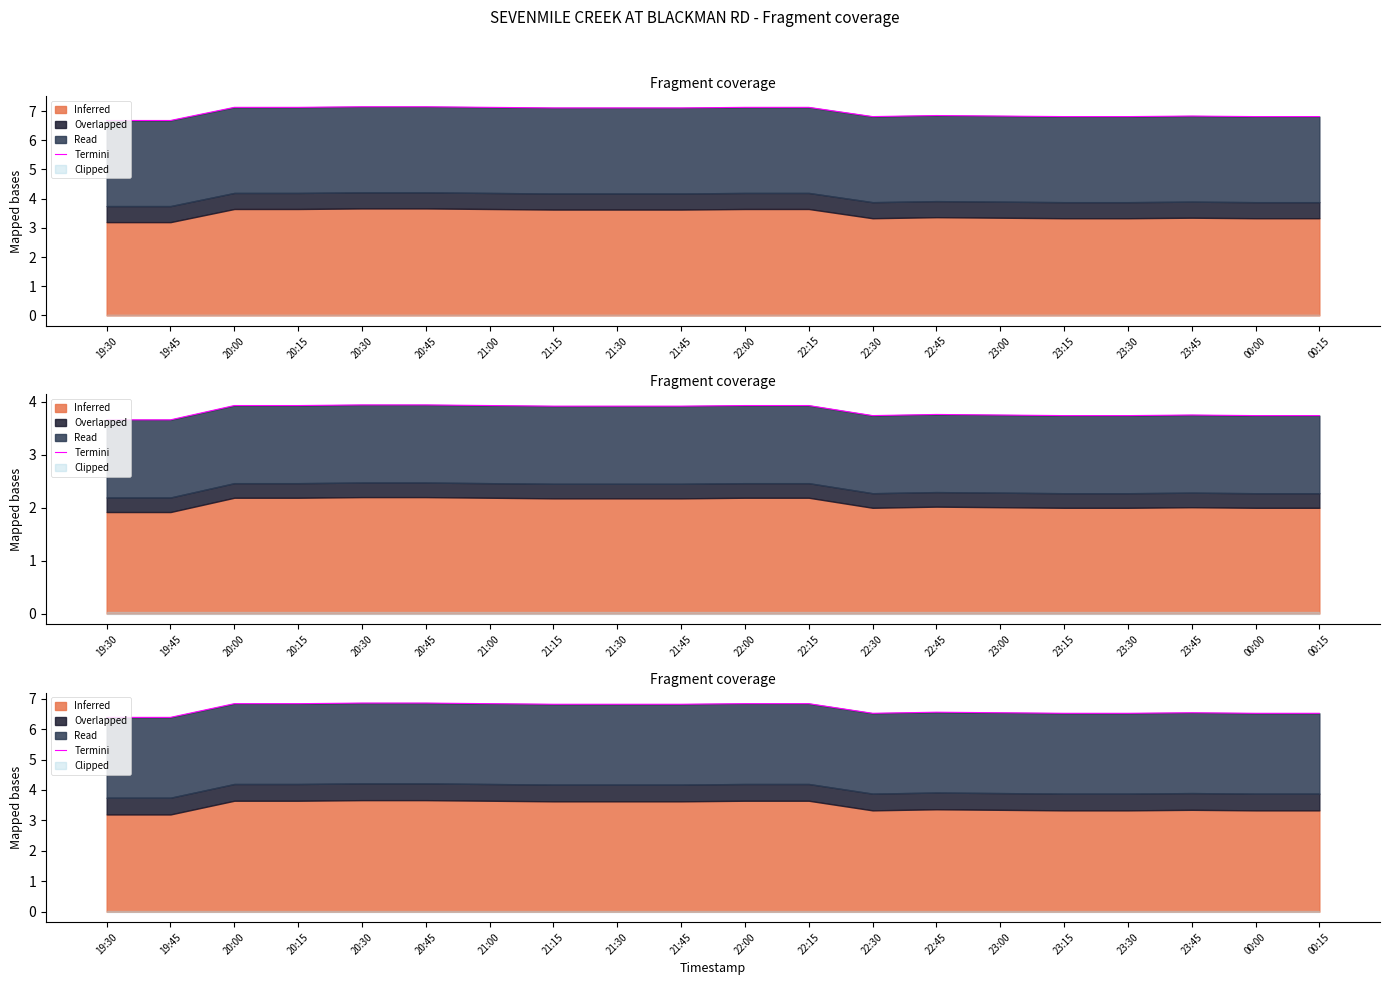

Rank the categories by value from highest to lowest.

20:30, 20:45, 20:00, 20:15, 21:00, 22:00, 22:15, 21:15, 21:30, 21:45, 22:45, 23:00, 23:45, 22:30, 23:15, 23:30, 00:00, 00:15, 19:30, 19:45